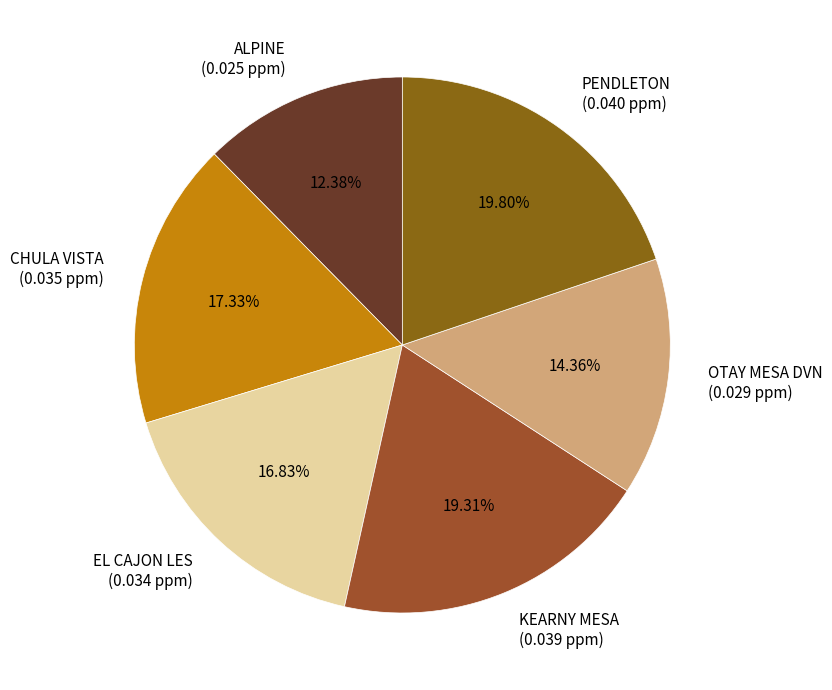

To the nearest percent, what percentage of the pie is OTAY MESA DVN?

14%